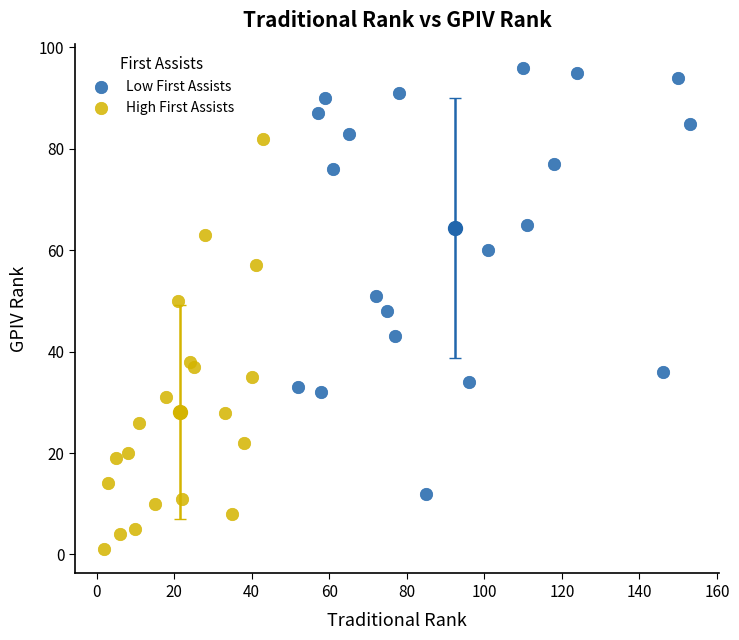

Which series has the largest Y range (max minus min)?

Low First Assists